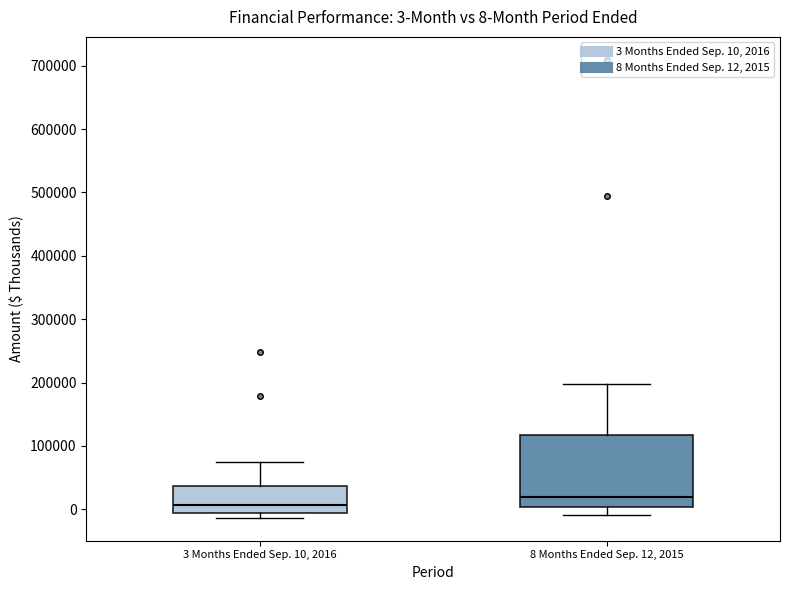

Which box's median line is the lowest?

3 Months Ended Sep. 10, 2016